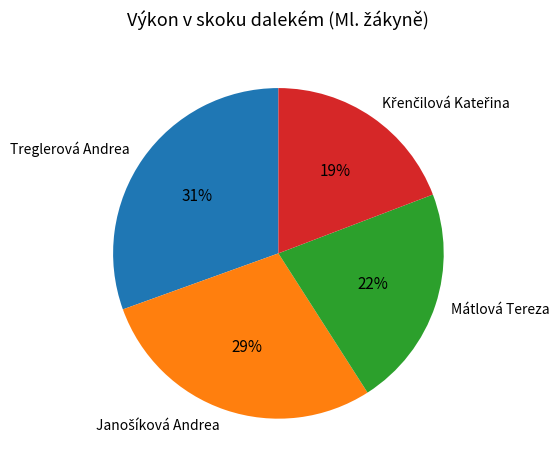

What percentage is the Treglerová Andrea slice, to the nearest percent?

31%